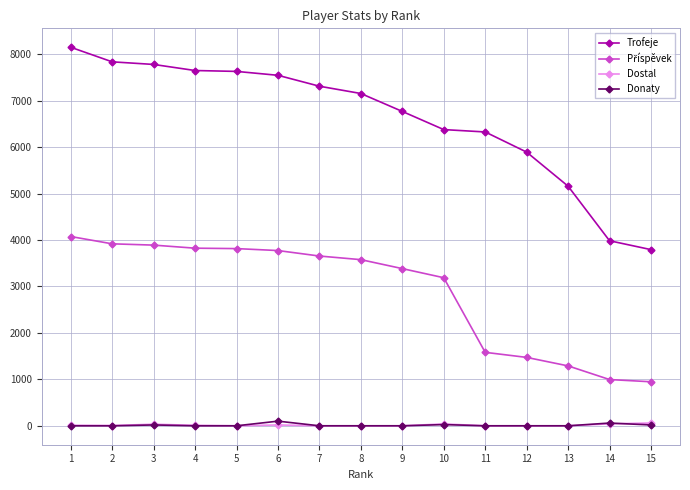

What is the maximum value shown in the chart?

8152